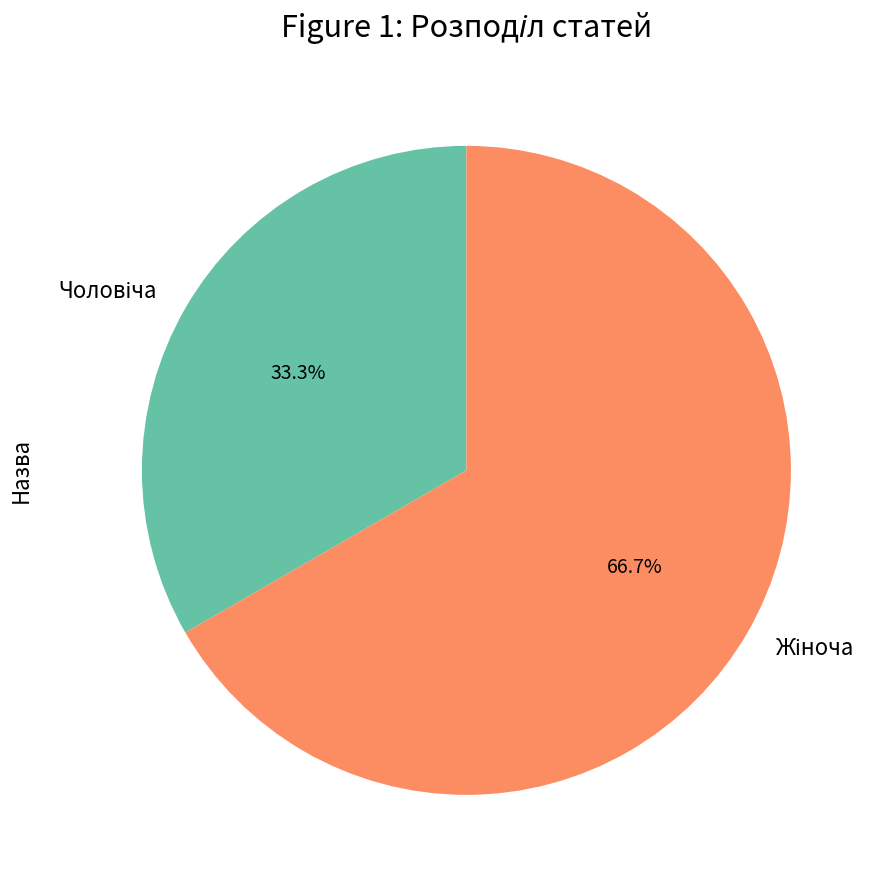

Is there any slice that represents more than half of the pie?

Yes